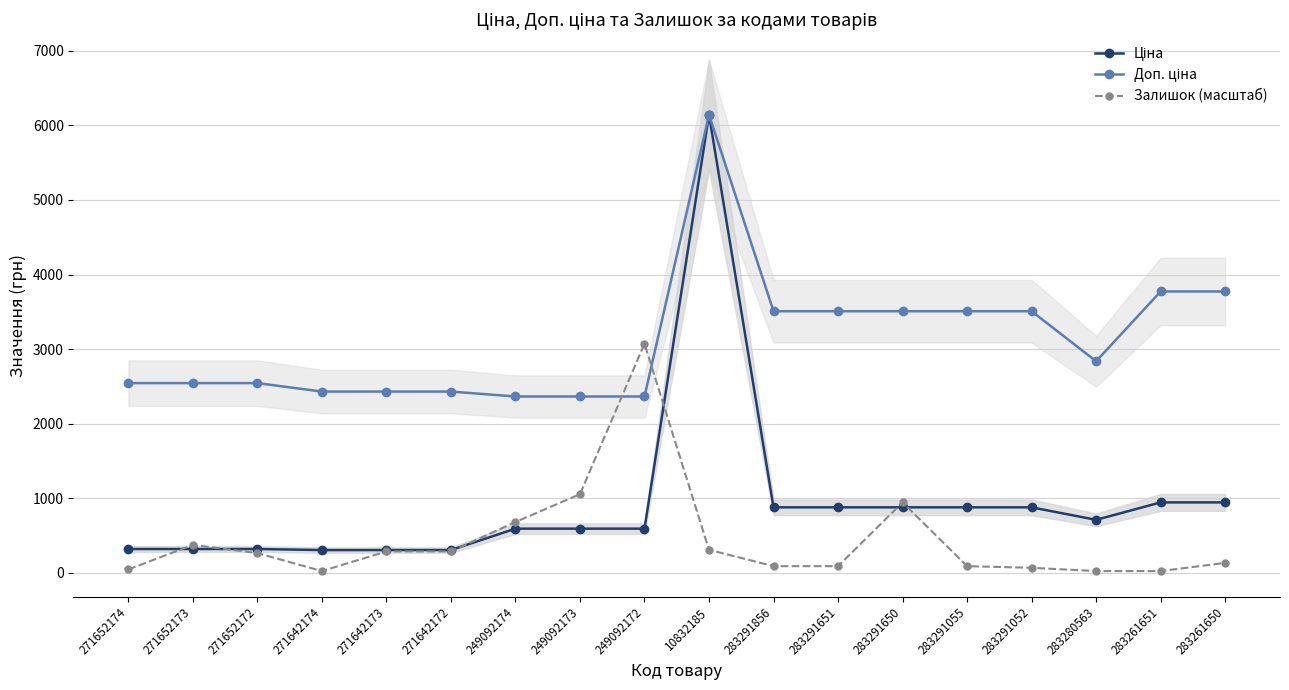

How many interior local peaks does the Ціна series have?

1